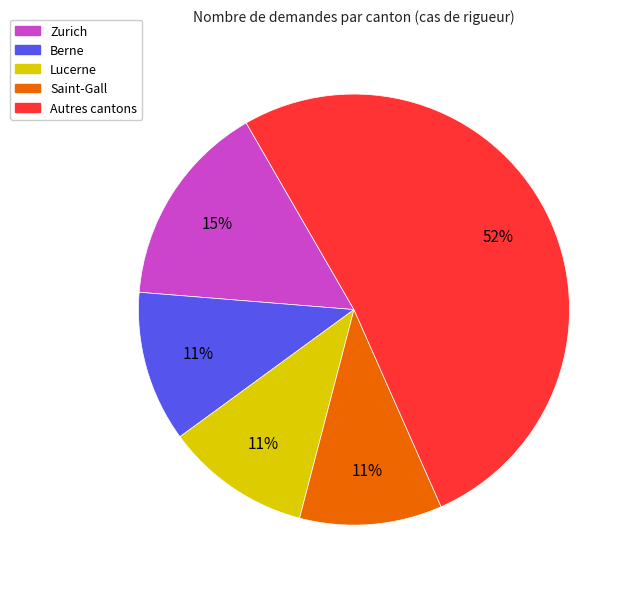

Is there a majority slice in this chart?

Yes